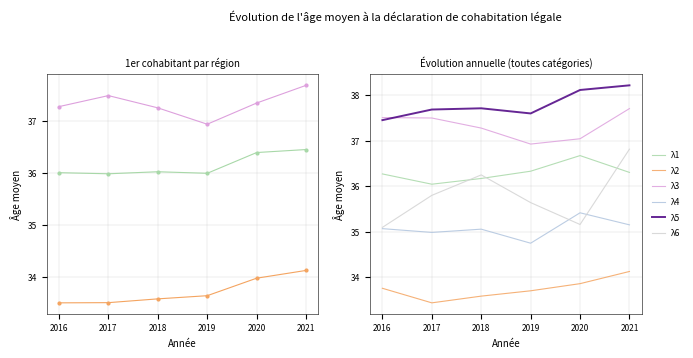

Which category has the highest value in the Belgique - Tous (1er cohabitant) series?

2021